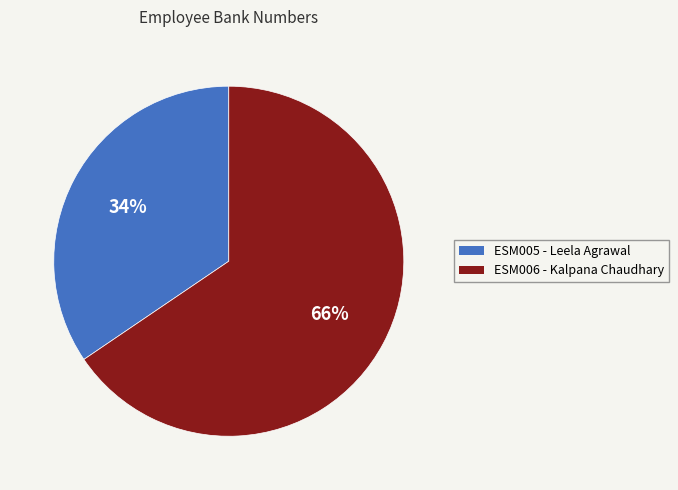

Combined, do ESM006 - Kalpana Chaudhary and ESM005 - Leela Agrawal account for over 50%?

Yes